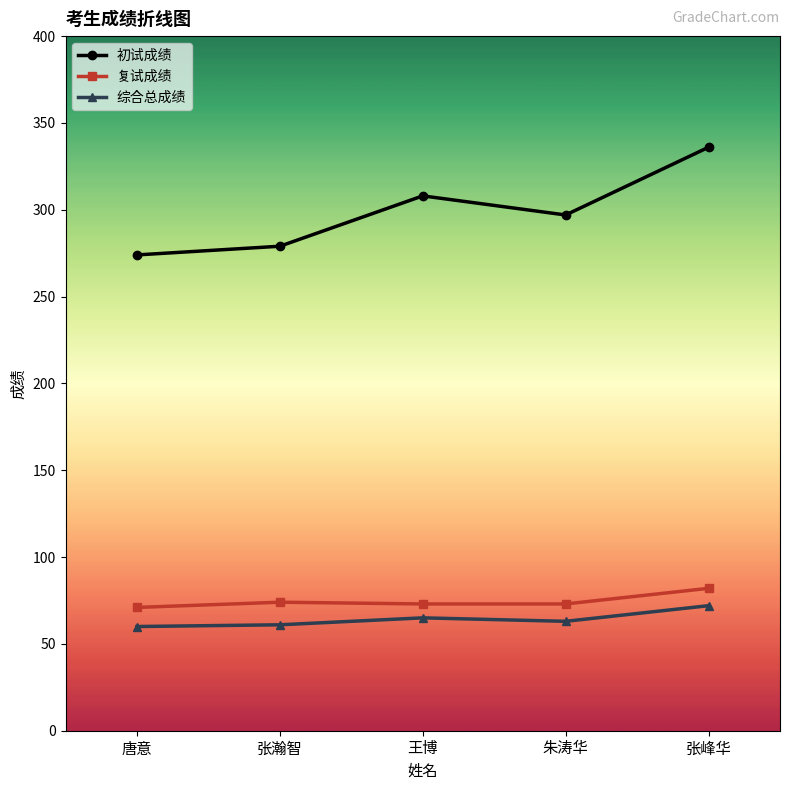

True or false: 初试成绩 and 综合总成绩 cross at least once.

False